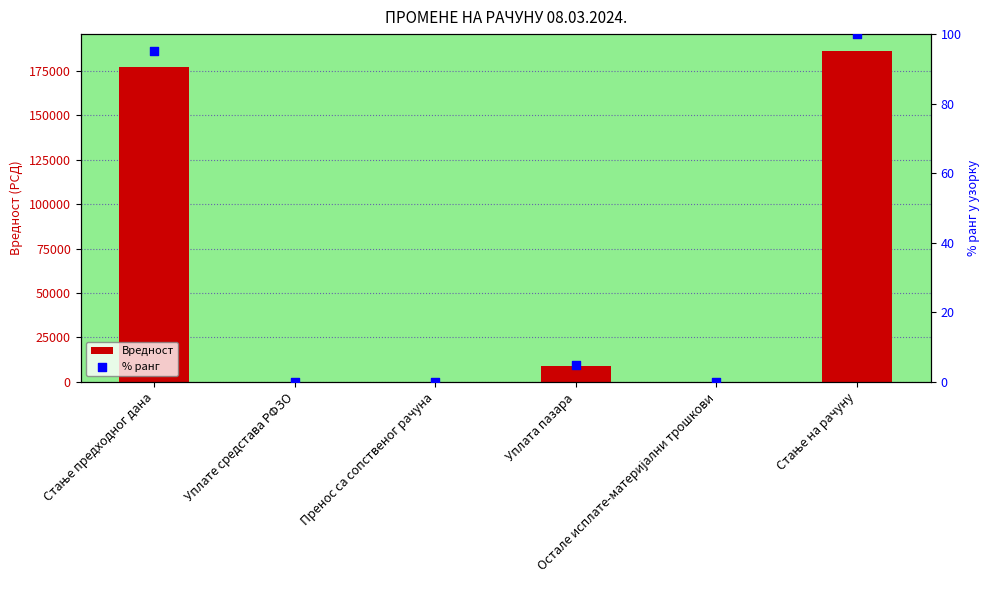

What are all the series names shown in the legend?

Вредност, % ранг